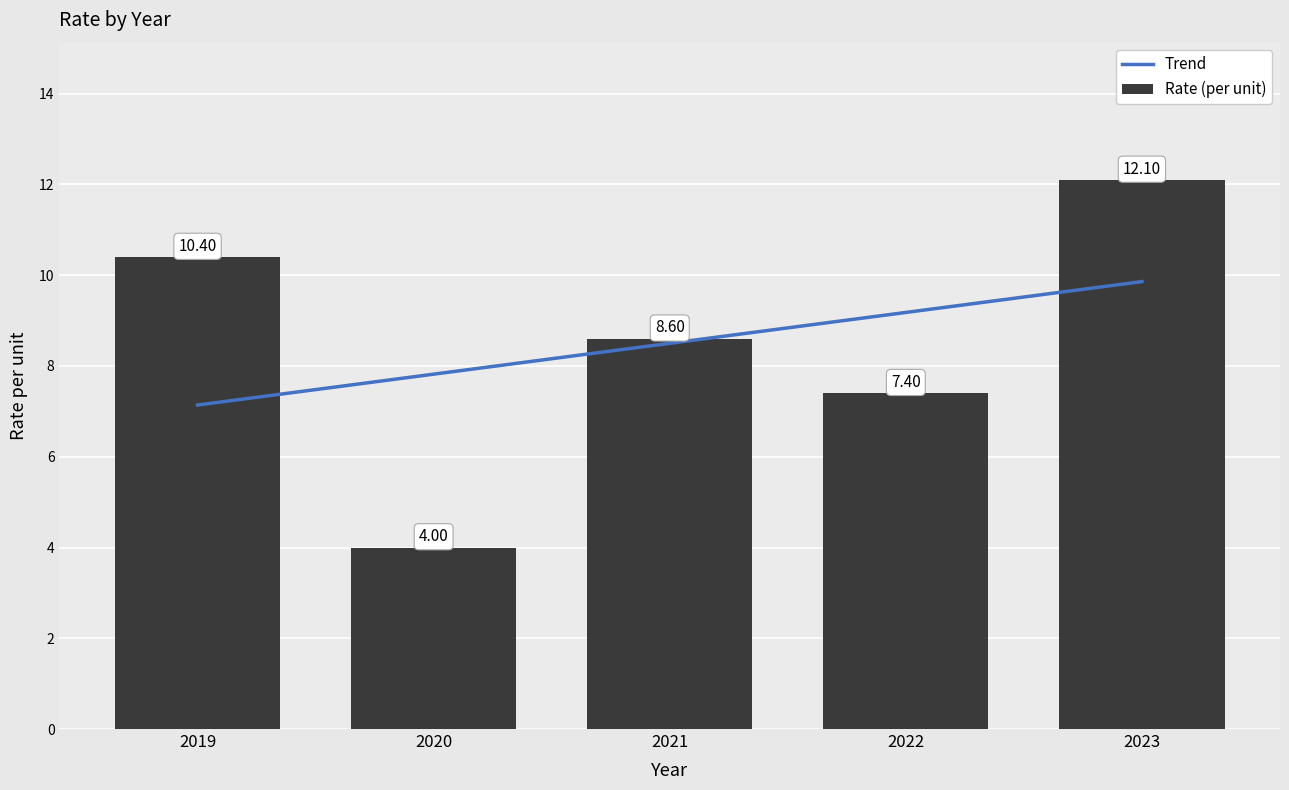

What is the greatest value displayed?

12.1